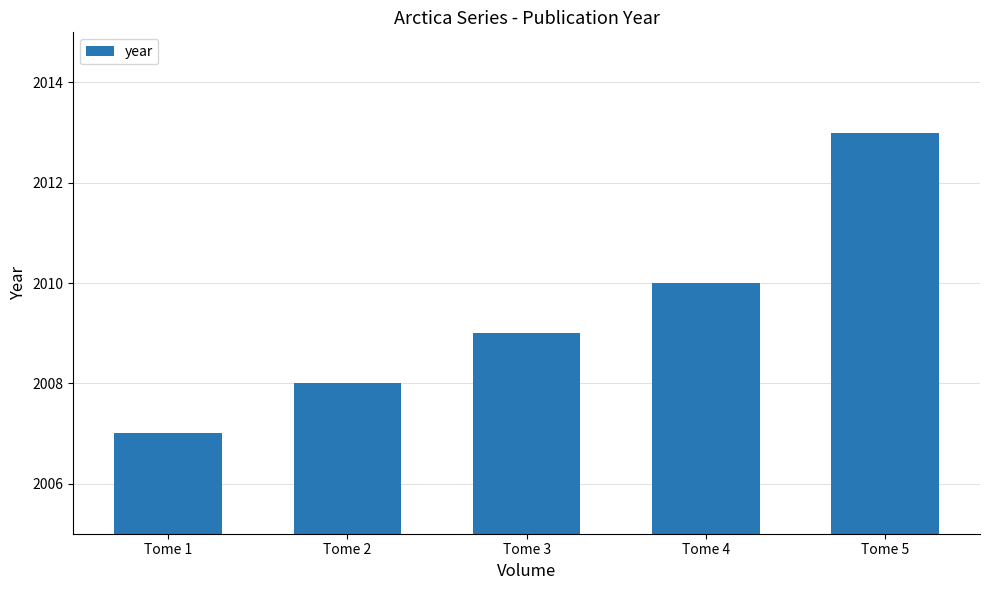

Are the bars grouped side by side (vs. stacked)?

No